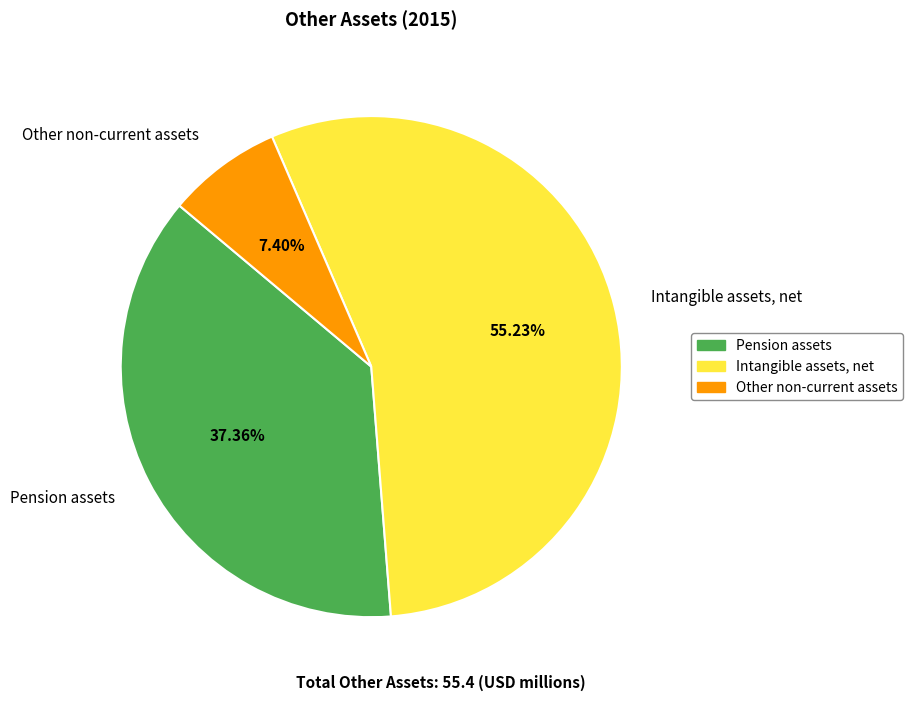

Does any single category account for the majority?

Yes